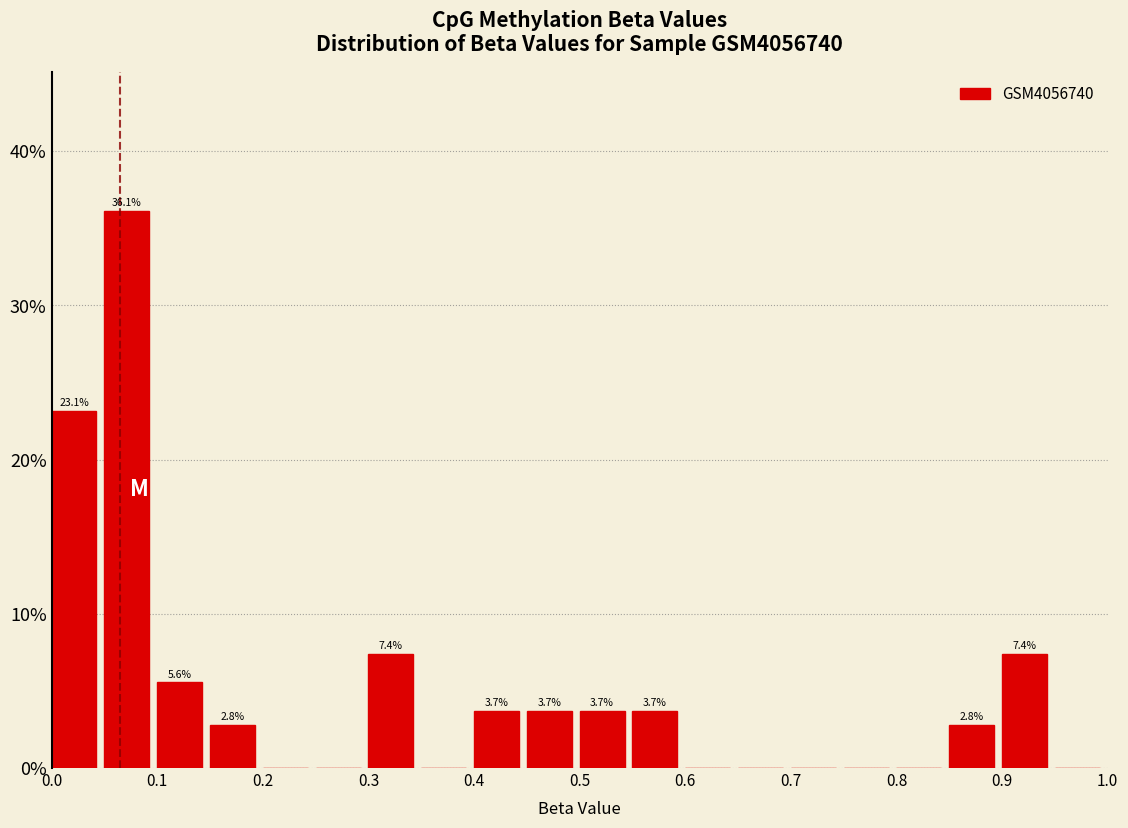

Over which range of the x-axis is the bar tallest?

0.05 to 0.10